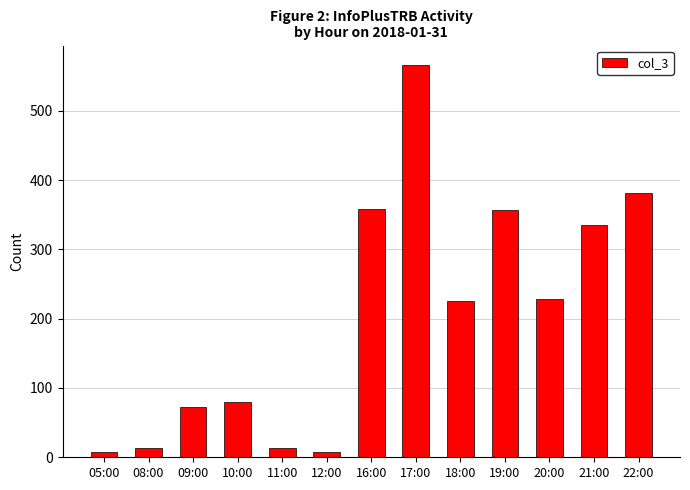

How many data points are less than 225?

6